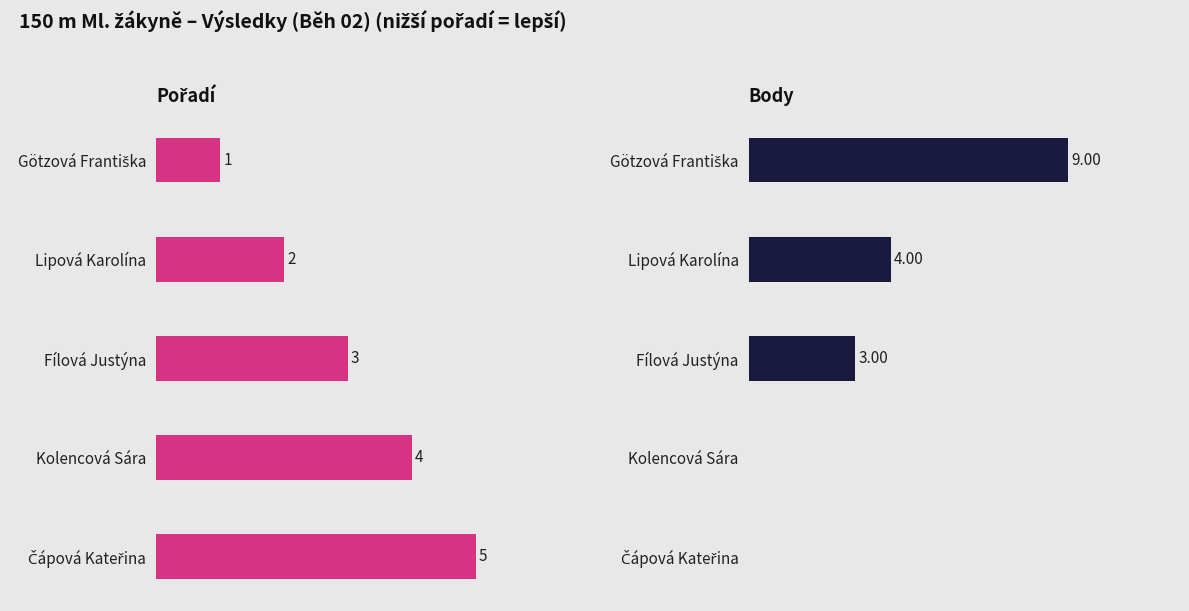

Is it true that Body equals 6 at 4?

False